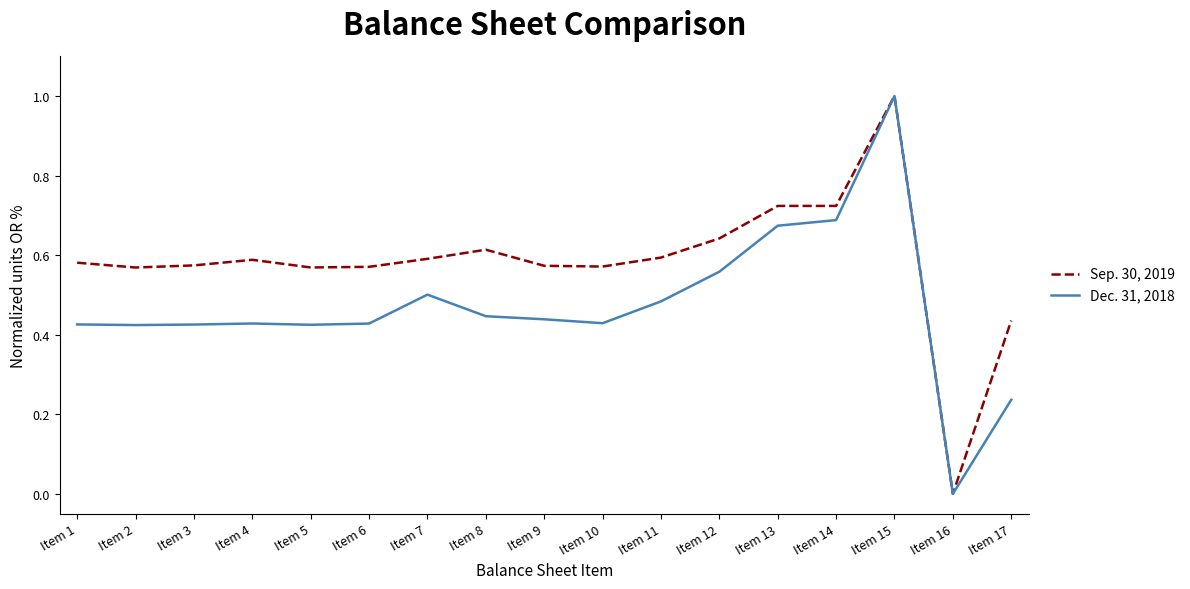

At Item 5, list the series in order from largest to smallest.

Sep. 30, 2019, Dec. 31, 2018